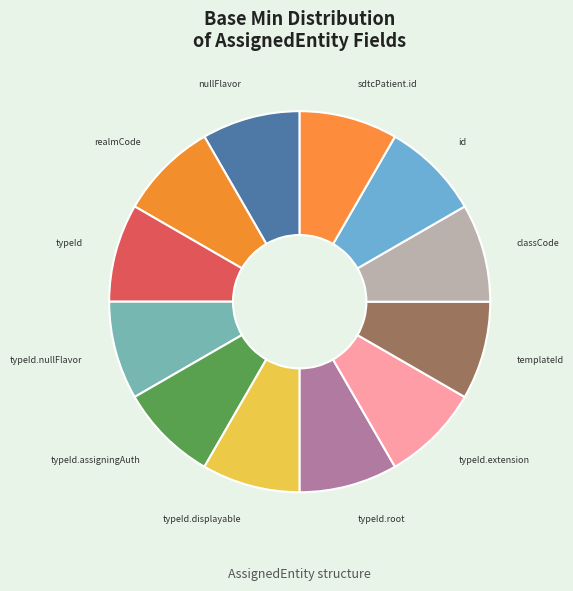

Count the number of slices in the pie.

12